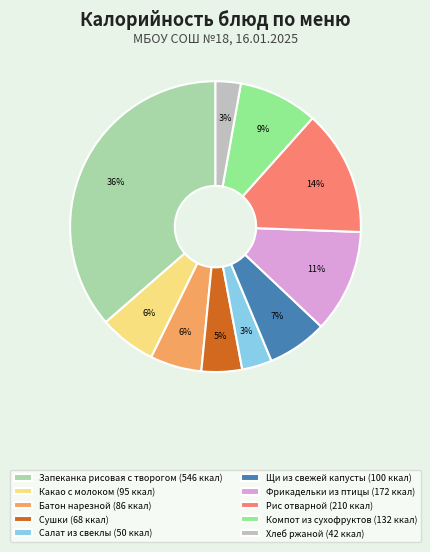

To the nearest percent, what is the difference between the Щи из свежей капусты (100 ккал) and Рис отварной (210 ккал) slice percentages?

7%